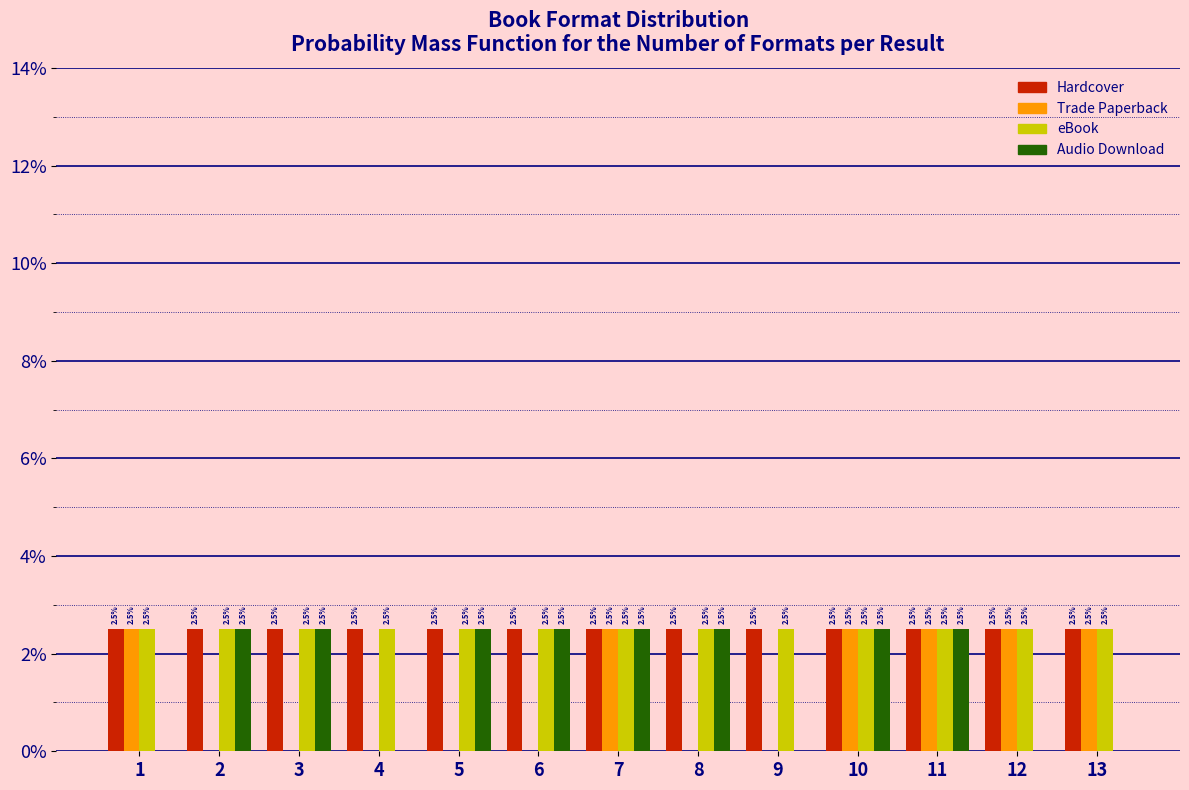

What are all the series names shown in the legend?

Hardcover, Trade Paperback, eBook, Audio Download